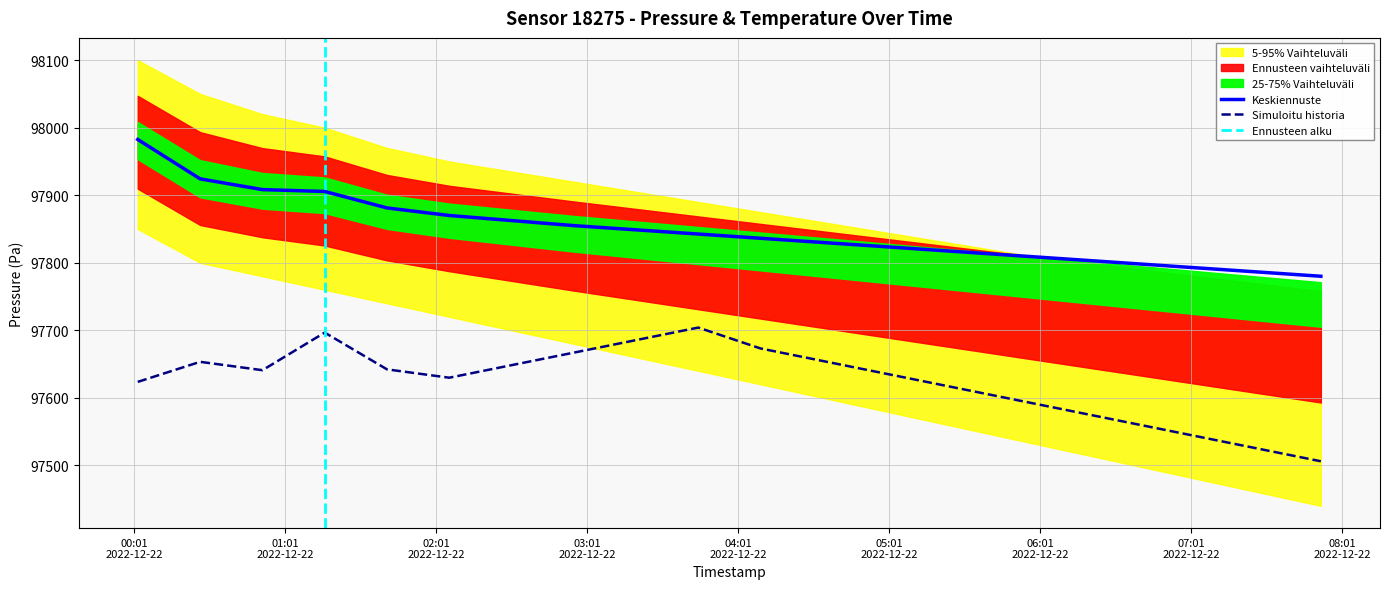

Where is temperature nearest to the value 97605?

2022-12-22T05:48:54